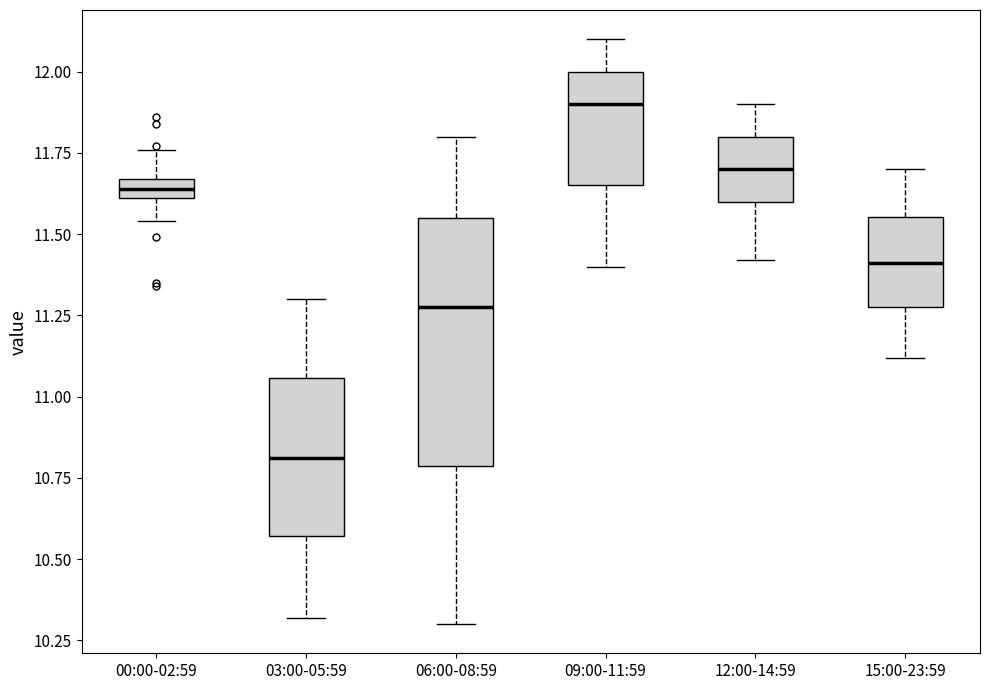

Where does the median line of the box for 09:00-11:59 sit on the y-axis? The values are not printed on the chart, so give them approximately, as read against the axis.

11.90